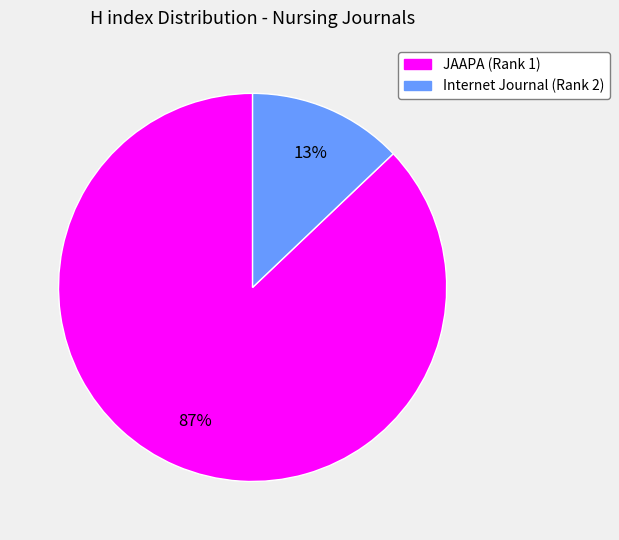

How many segments does this pie chart have?

2